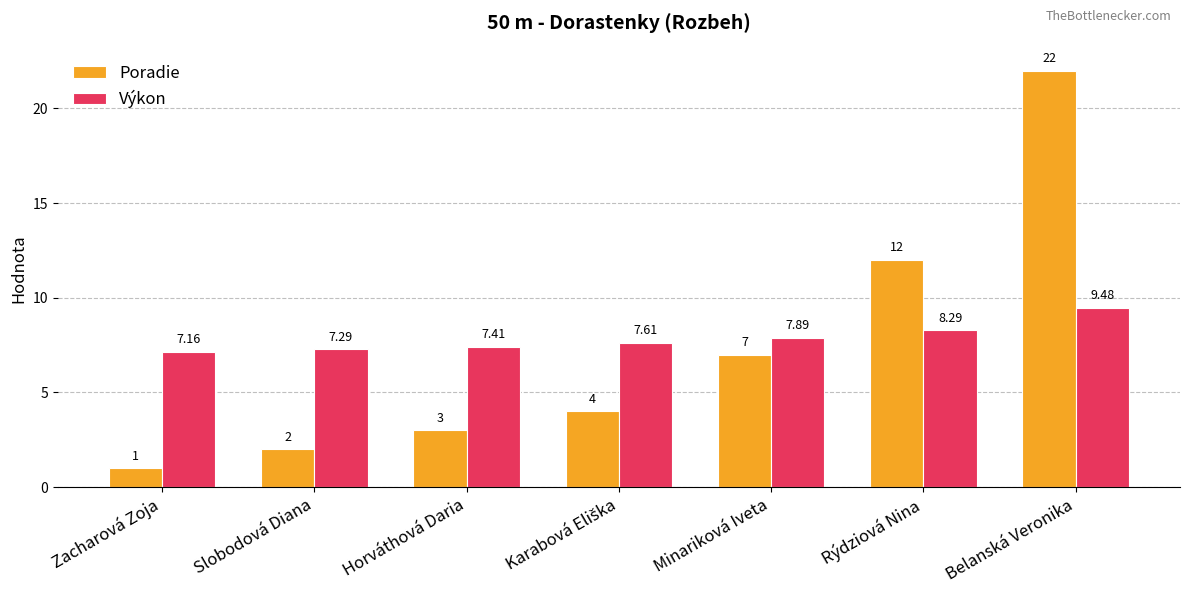

At which label is Výkon closest to 8?

Minariková Iveta